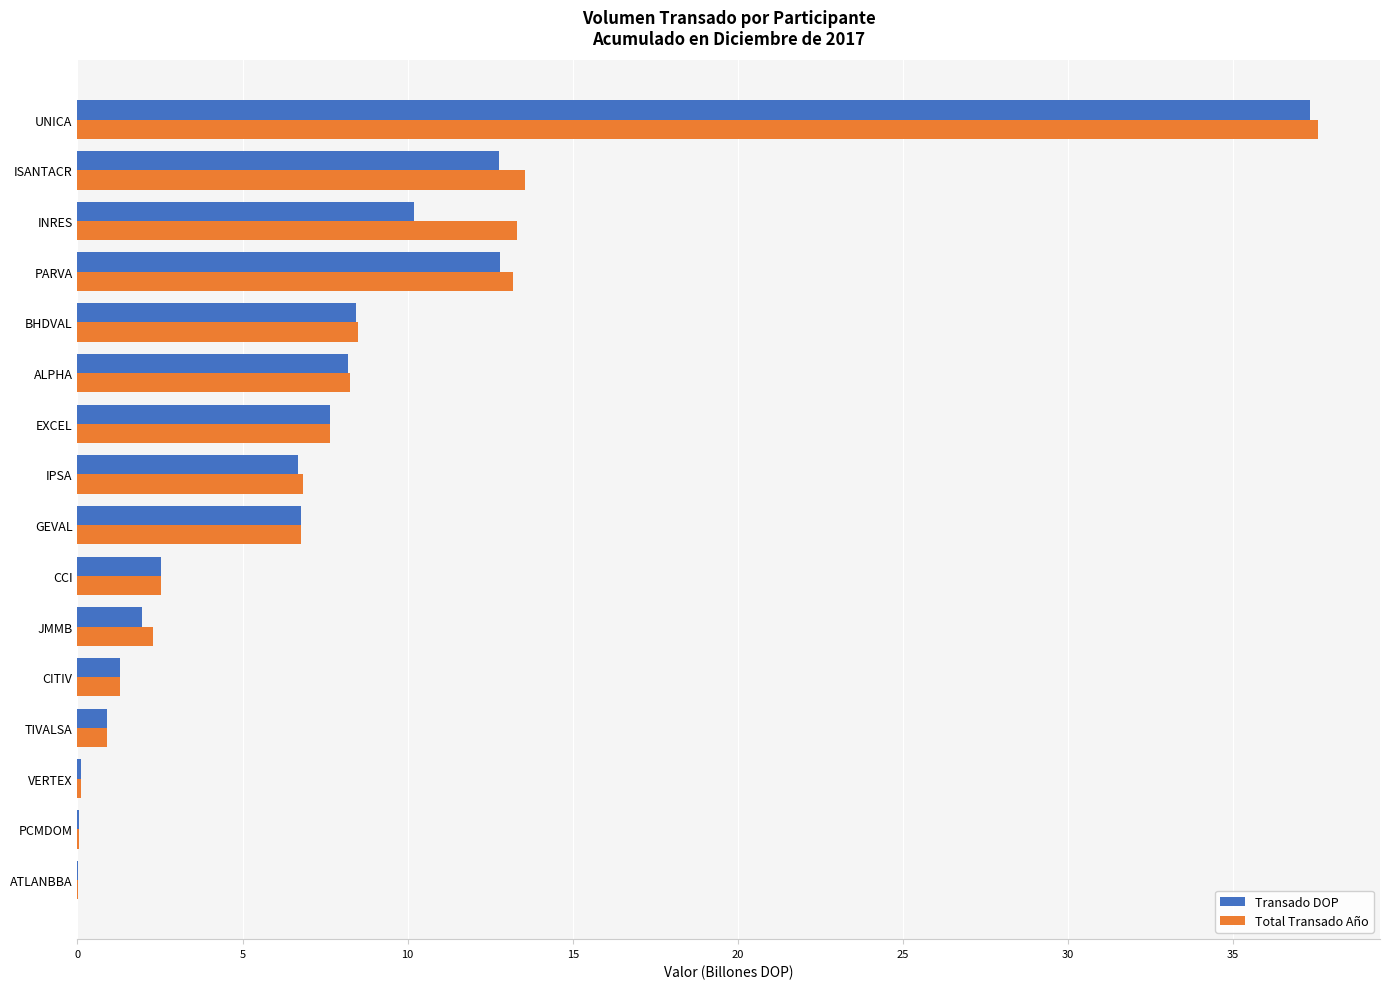

What are all the series names shown in the legend?

Transado DOP, Total Transado Año